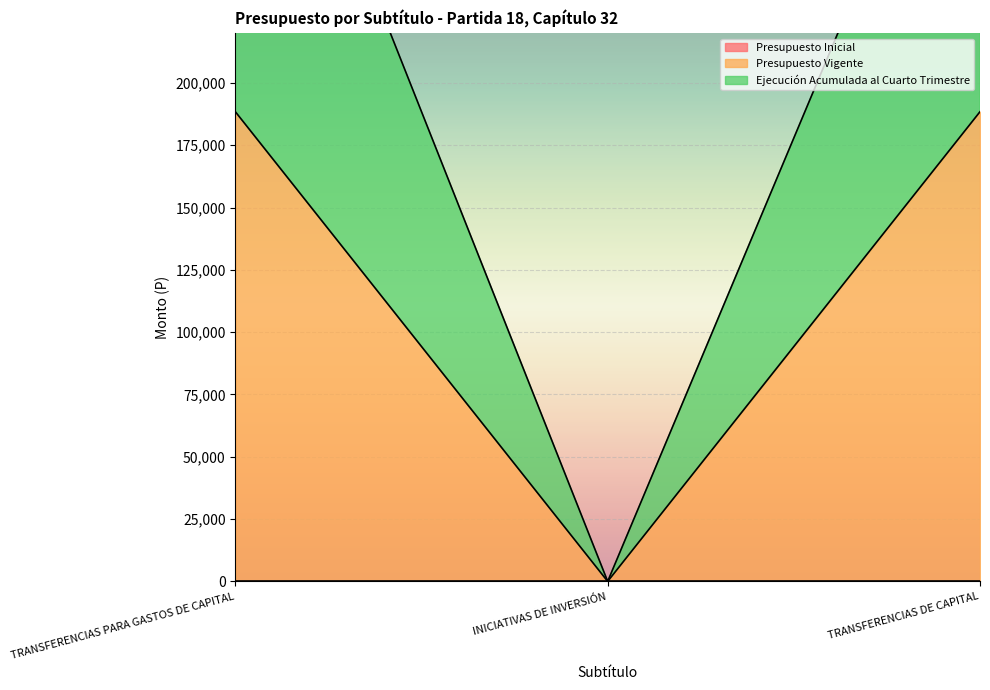

Does the chart display data point markers on the line(s)?

No